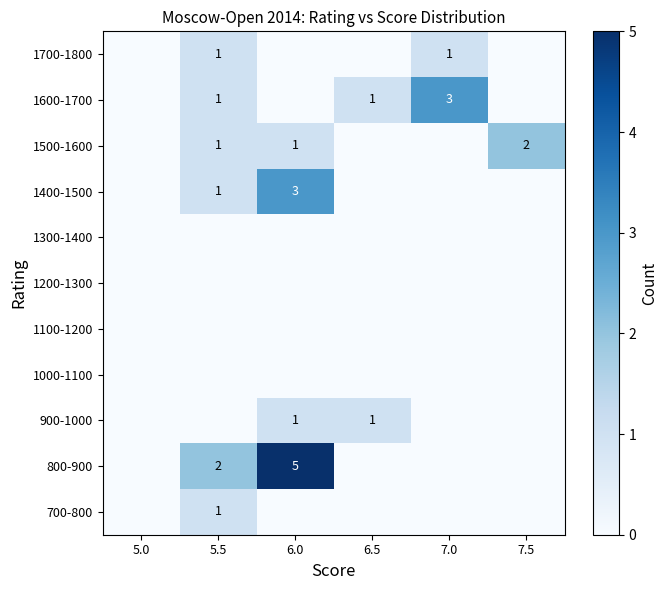

How many data points does each series have?

6